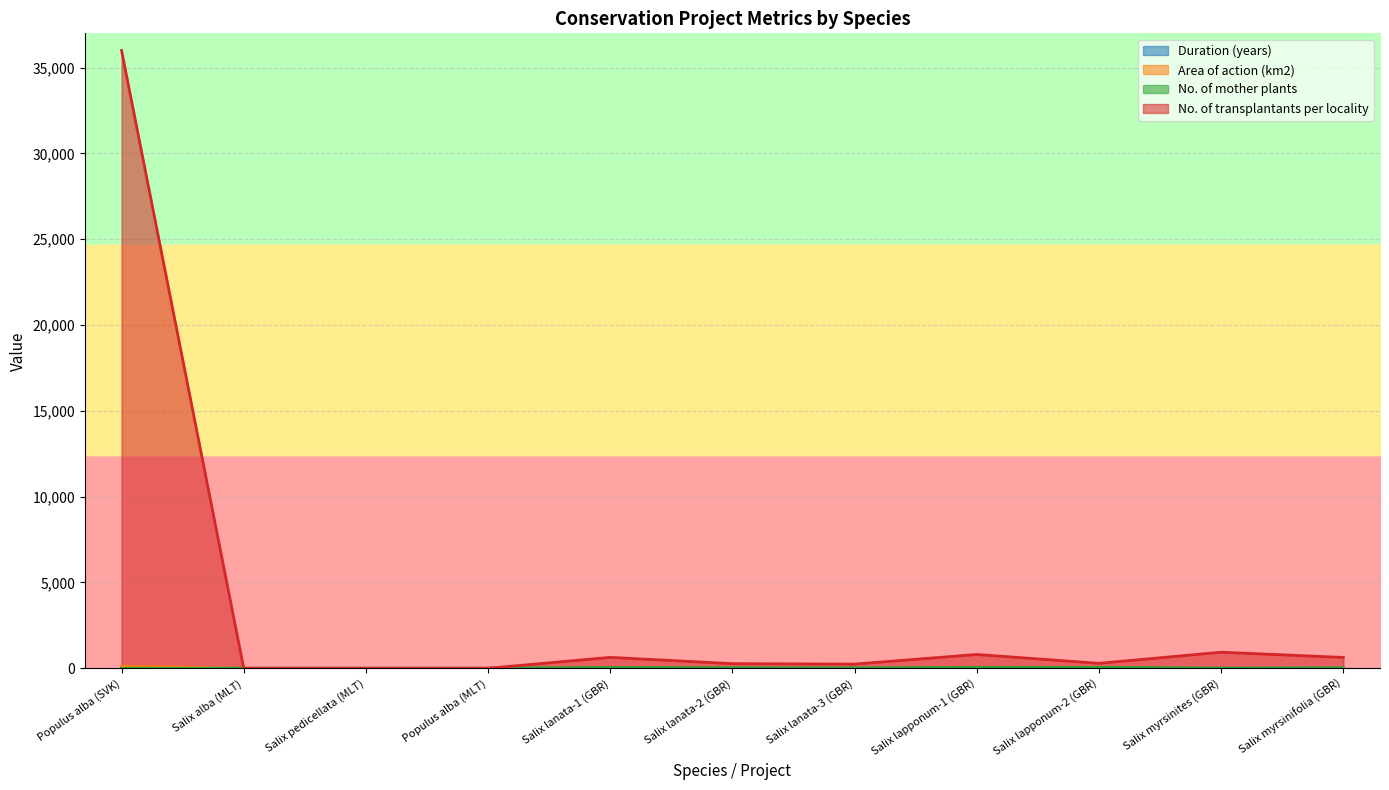

Reading right to left, what are all the values shown in this chart?

Duration (years): 13.0	10.0	13.0	13.0	13.0	13.0	13.0	5.0	5.0	5.0	5.3
Area of action (km2): 0.0	0.0	0.0	0.0	0.0	0.0	0.0	0.4	0.4	0.4	122.8
No. of mother plants: 22.0	4.0	55.0	55.0	11.0	25.0	45.0	0.0	0.0	0.0	0.0
No. of transplantants per locality: 633.0	937.0	289.0	805.0	244.0	270.0	637.0	0.0	0.0	0.0	36000.0